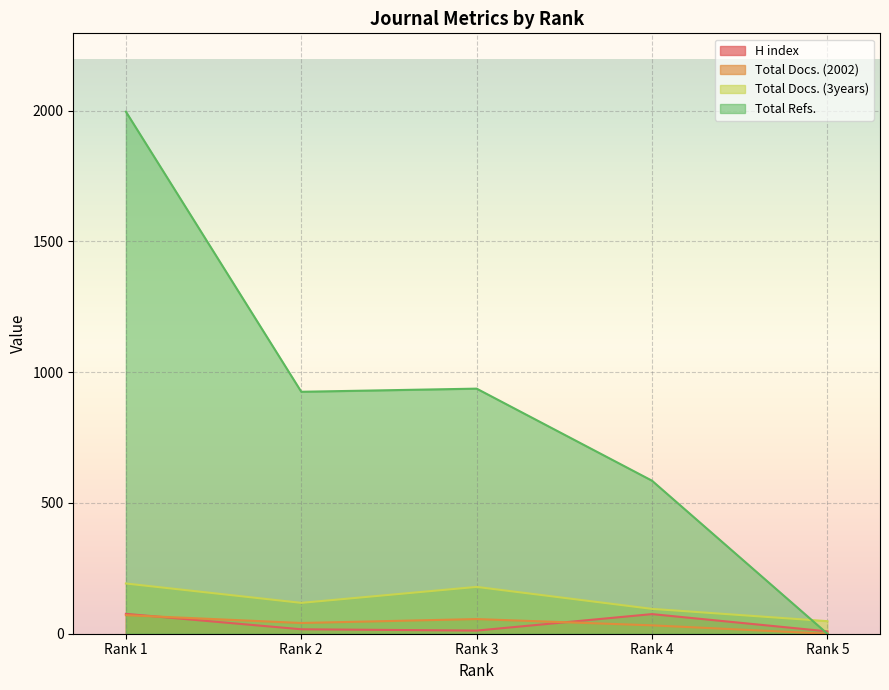

True or false: Total Docs. (3years) has a value of 118 at Rank 2.

True